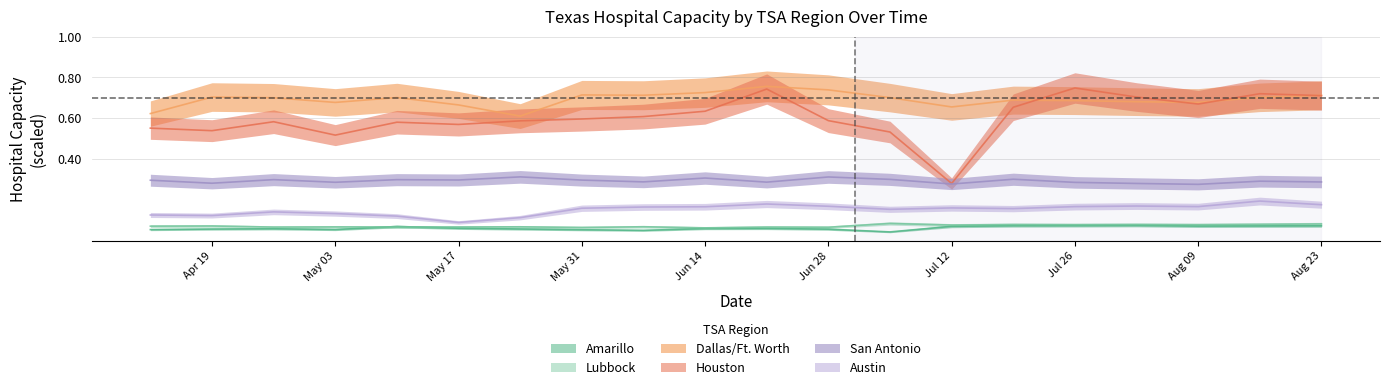

What is the minimum value for Dallas/Ft. Worth?

0.6